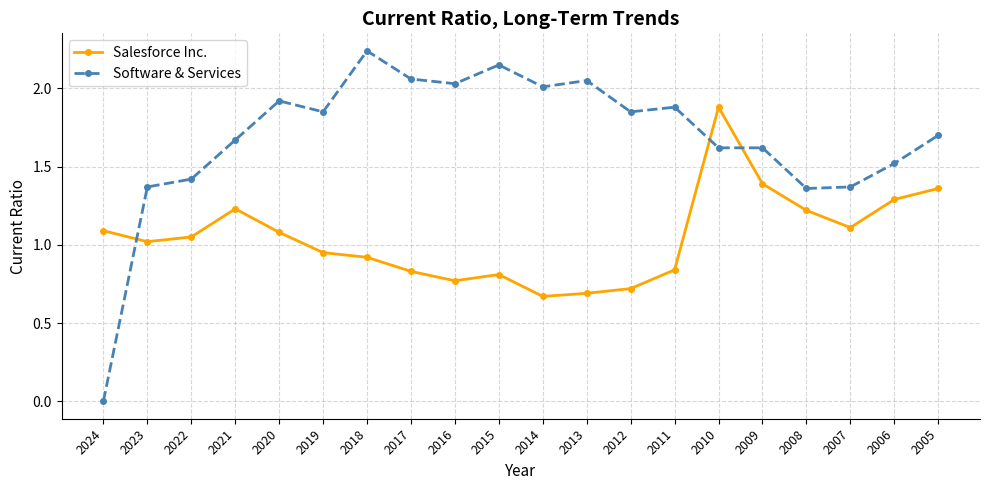

True or false: Salesforce Inc. has a value of 1.4 at 2009.

True